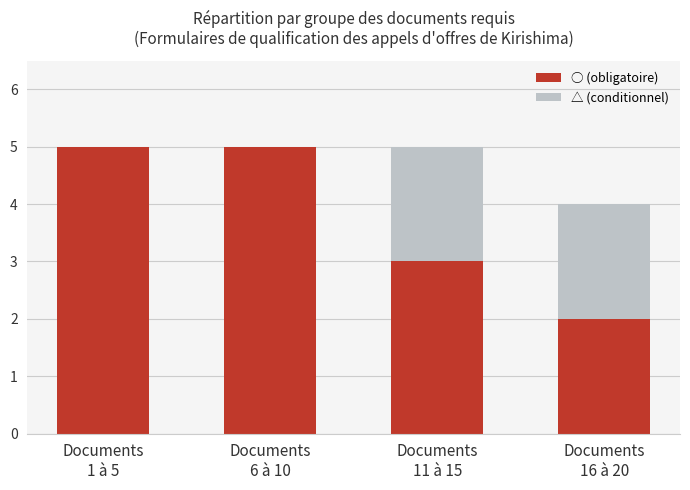

What is the sum of all ○ (obligatoire) values?

15